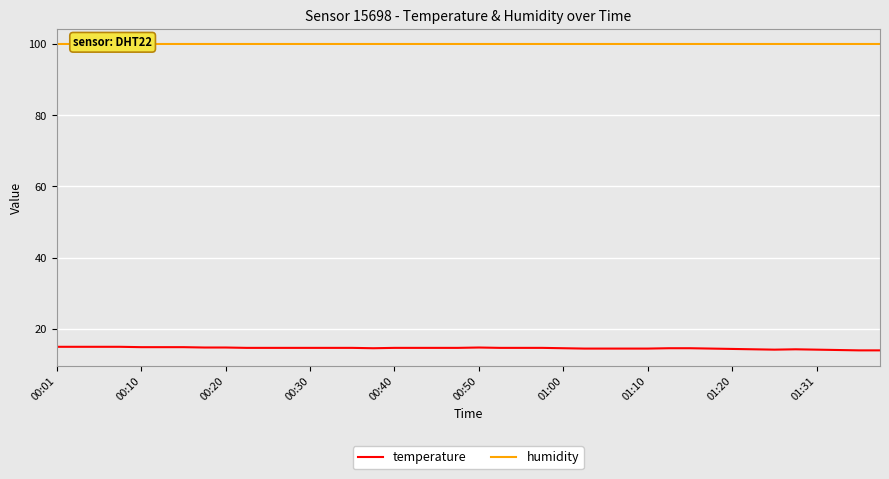

Reading left to right, extract all data points from this chart.

temperature: 15.0	15.0	15.0	15.0	14.9	14.9	14.9	14.8	14.8	14.7	14.7	14.7	14.7	14.7	14.7	14.6	14.7	14.7	14.7	14.7	14.8	14.7	14.7	14.7	14.6	14.5	14.5	14.5	14.5	14.6	14.6	14.5	14.4	14.3	14.2	14.3	14.2	14.1	14.0	14.0
humidity: 99.9	99.9	99.9	99.9	99.9	99.9	99.9	99.9	99.9	99.9	99.9	99.9	99.9	99.9	99.9	99.9	99.9	99.9	99.9	99.9	99.9	99.9	99.9	99.9	99.9	99.9	99.9	99.9	99.9	99.9	99.9	99.9	99.9	99.9	99.9	99.9	99.9	99.9	99.9	99.9